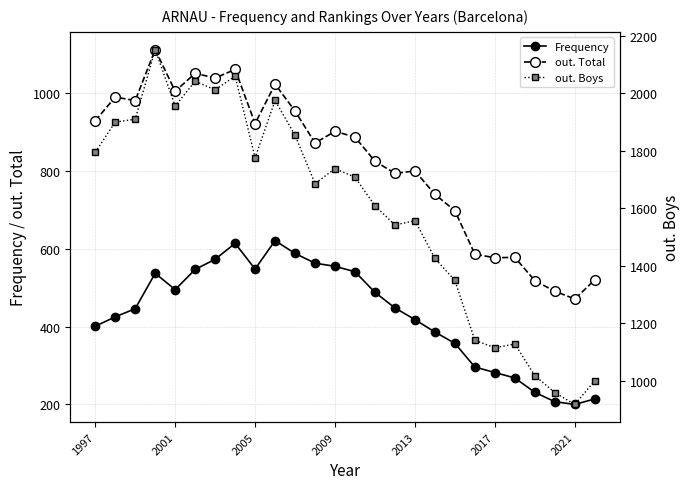

List the series in order of their overall mean, lowest first.

Frequency, out. Total, out. Boys